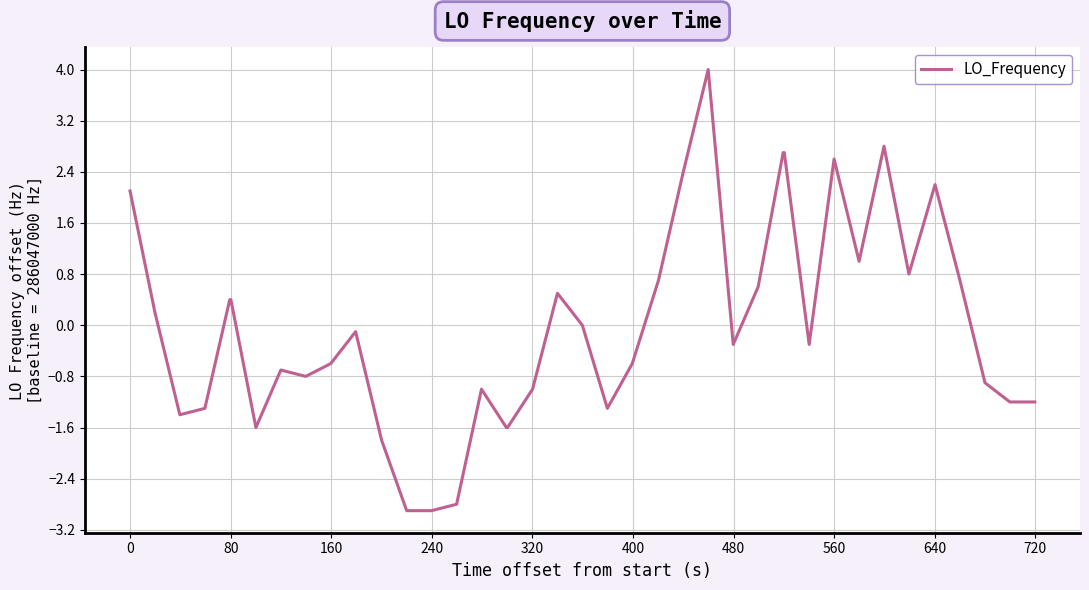

What is the difference between the maximum and minimum values?

6.9